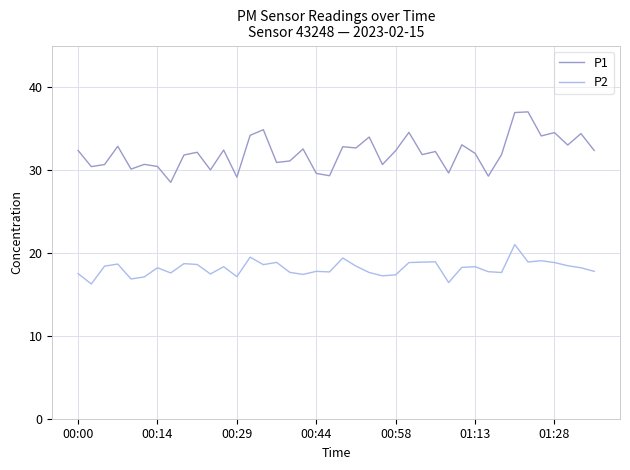

Which series has the largest range (max minus min)?

P1